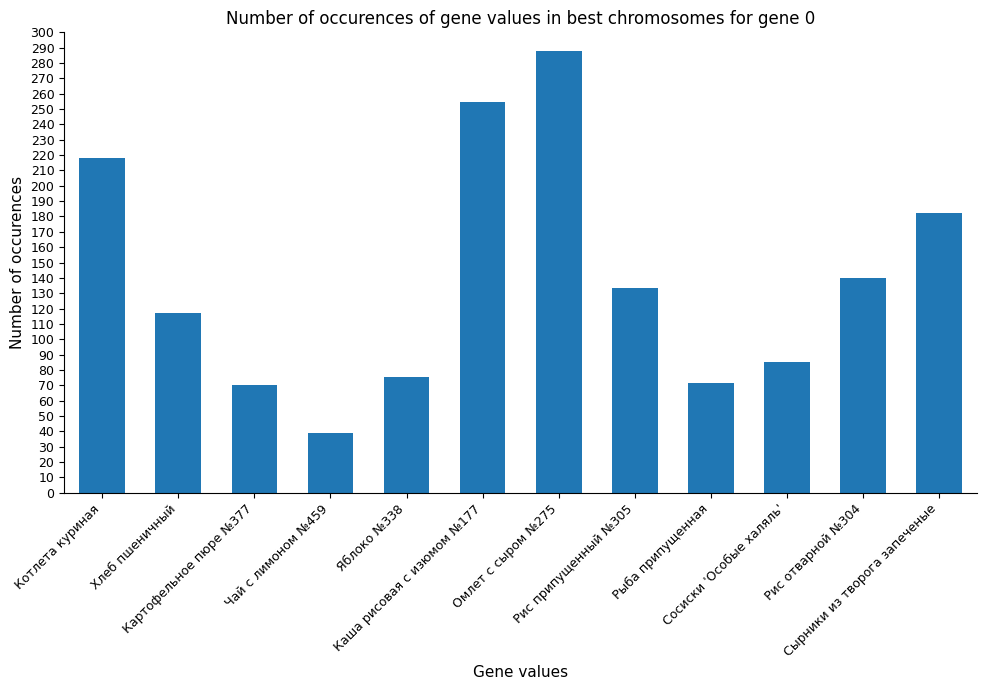

What is the value of the 6th bar from the left?

254.4